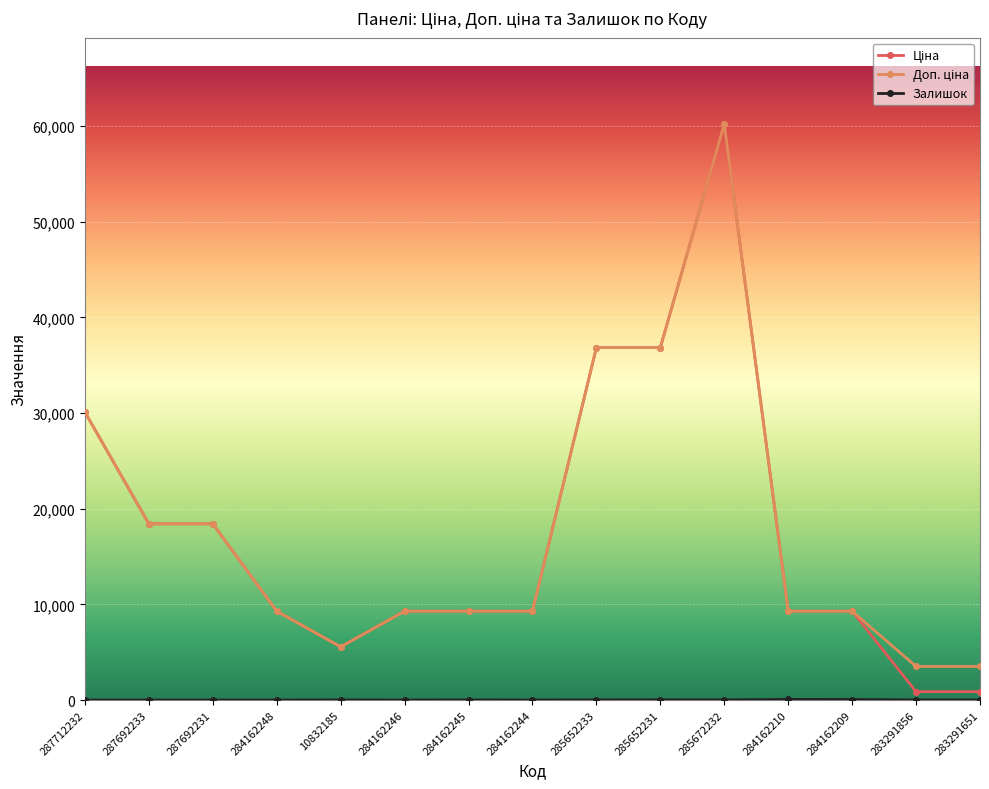

Which category has the highest value across all series?

285672232